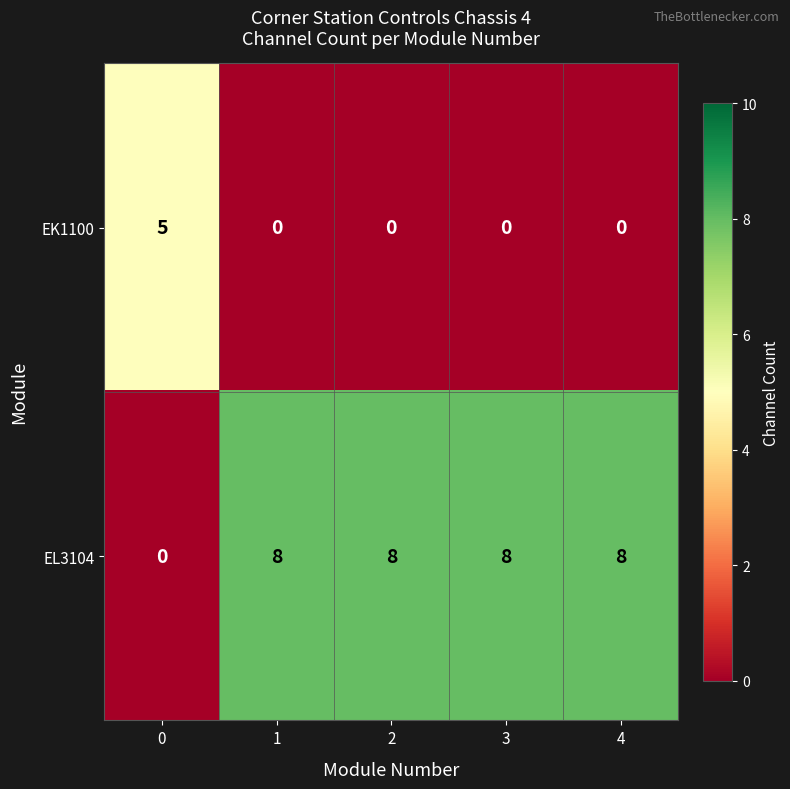

Reading right to left, transcribe all the data shown in this chart.

EK1100: 4=0	3=0	2=0	1=0	0=5
EL3104: 4=8	3=8	2=8	1=8	0=0